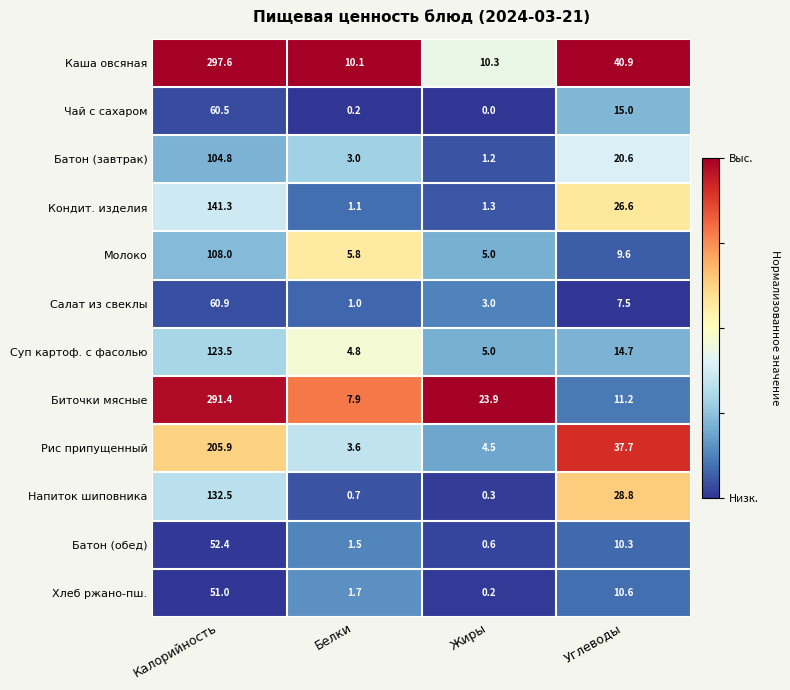

At which label is Молоко closest to 56?

Углеводы